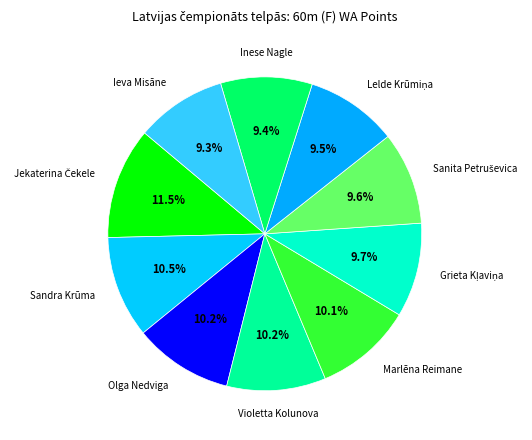

Is the sum of Ieva Misāne and Violetta Kolunova greater than half?

No